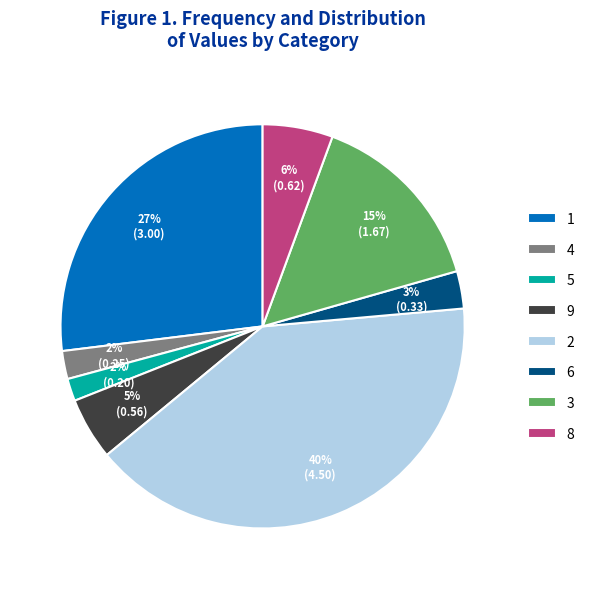

Do 1 and 3 together represent more than half of the pie?

No